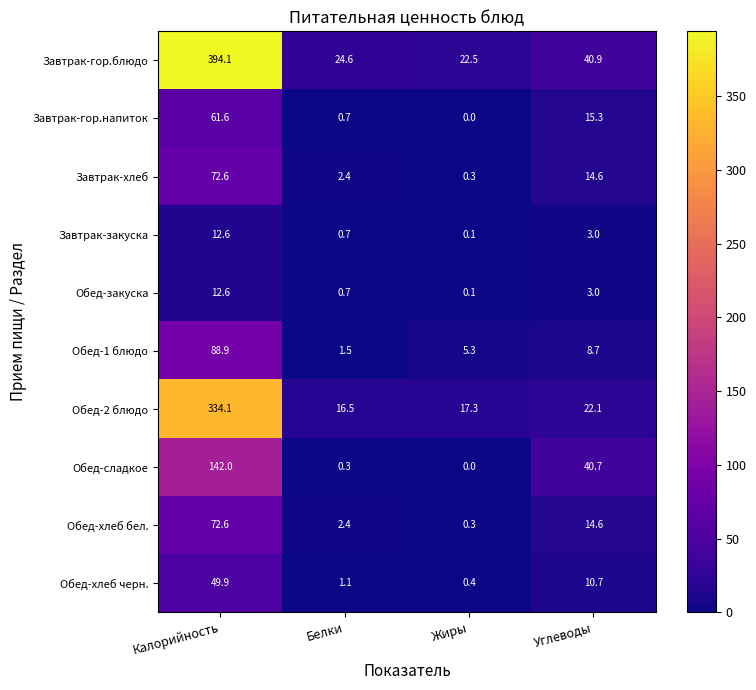

What is the sum of the Обед-2 блюдо values at Калорийность and Жиры?

351.4